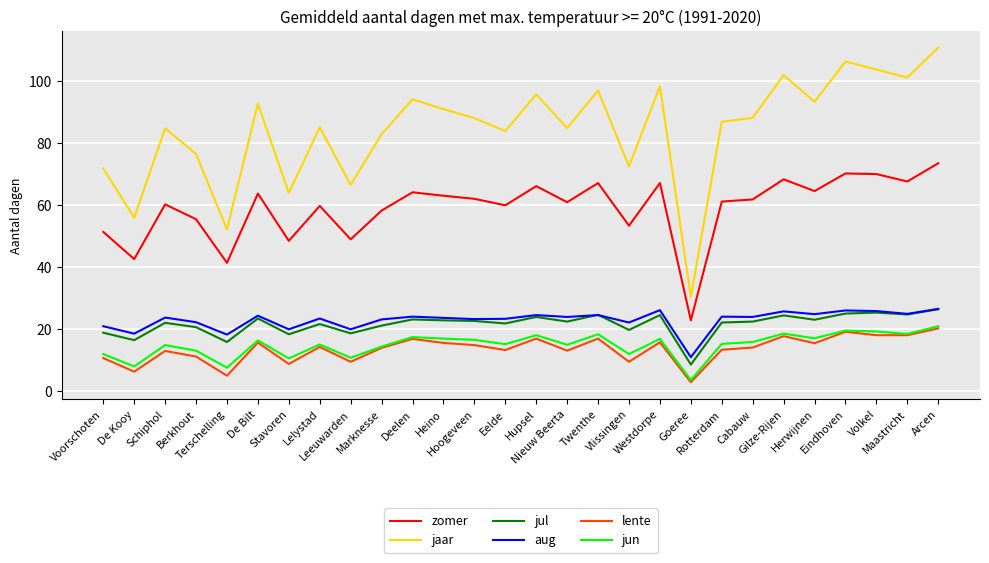

What are all the series names shown in the legend?

zomer, jaar, jul, aug, lente, jun